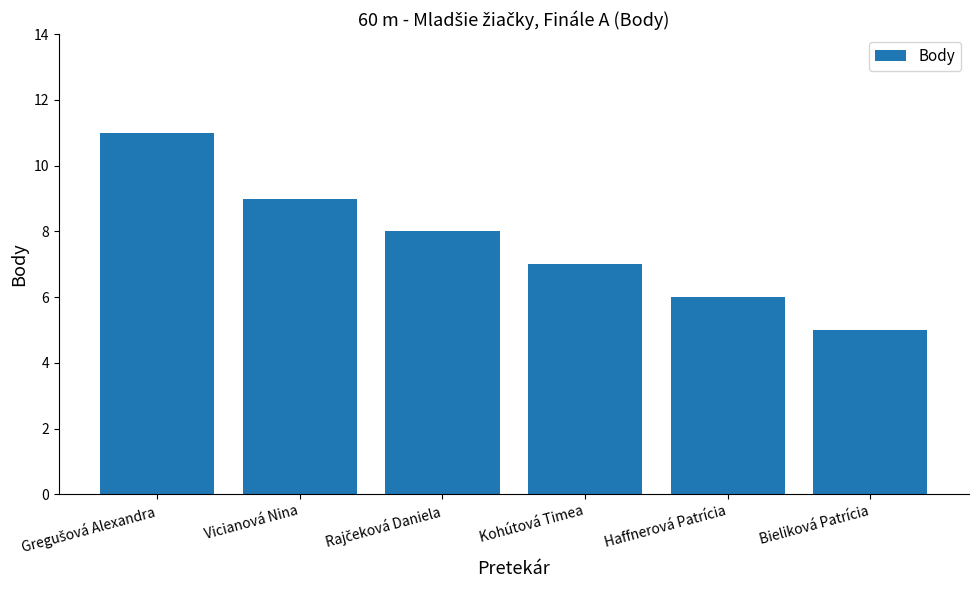

Reading left to right, what are all the values shown in this chart?

11	9	8	7	6	5